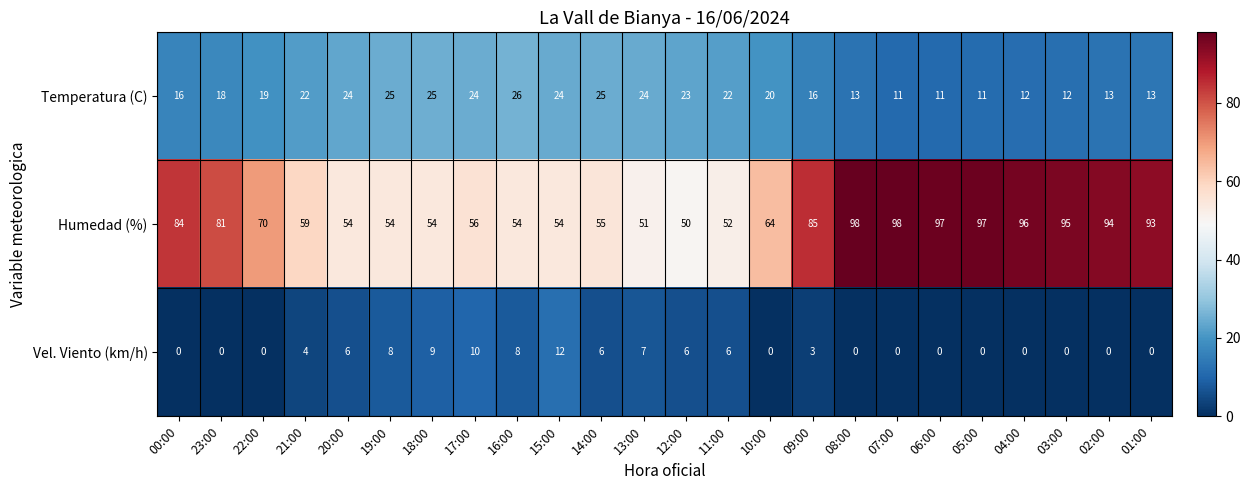

What is the spread (max minus min) of values at 09:00?

82